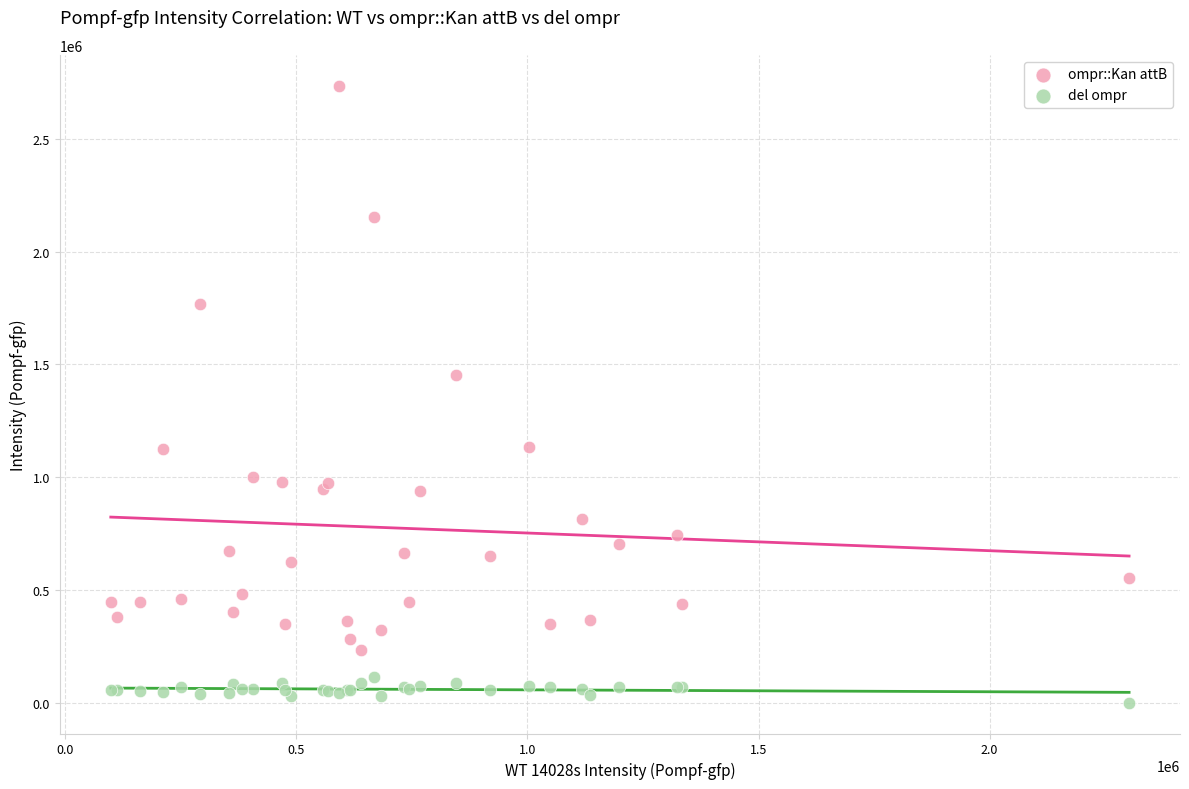

Across all series, what Y value is closest to 1367966?

1451200